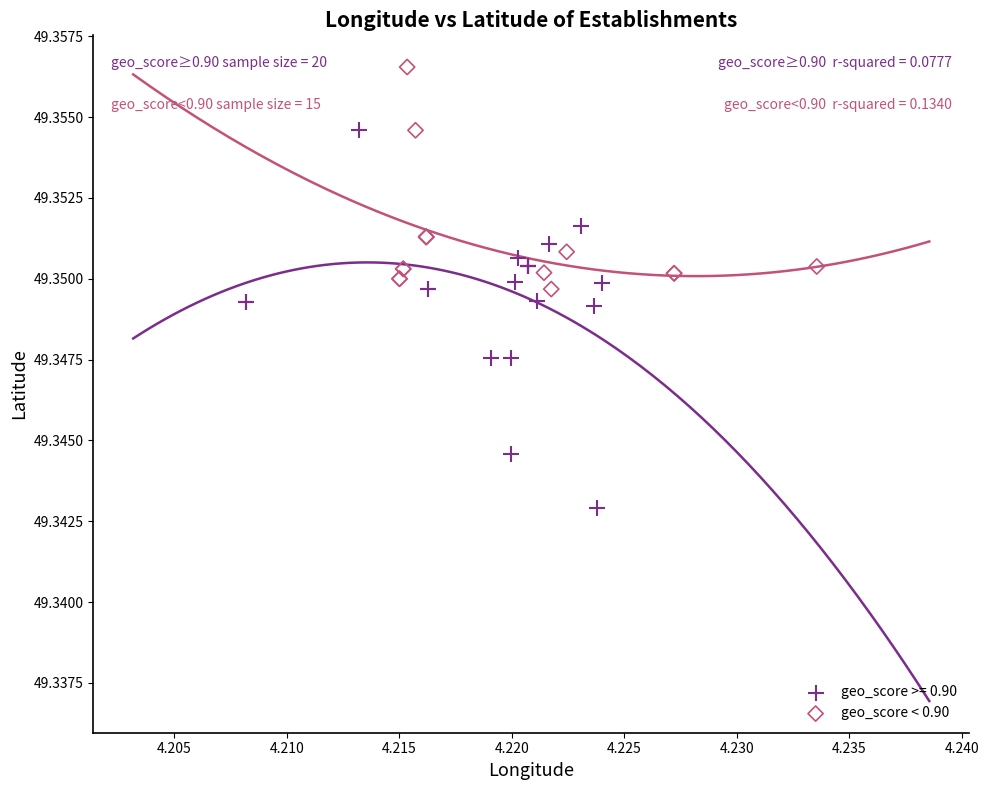

Which series contains the highest Y value?

geo_score < 0.90